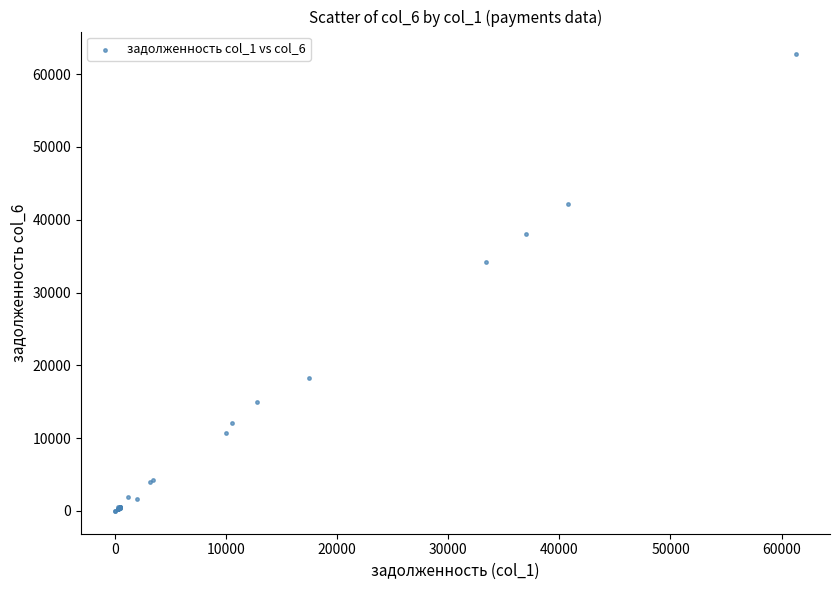

What Y value in the scatter plot is closest to 31355?

34143.8